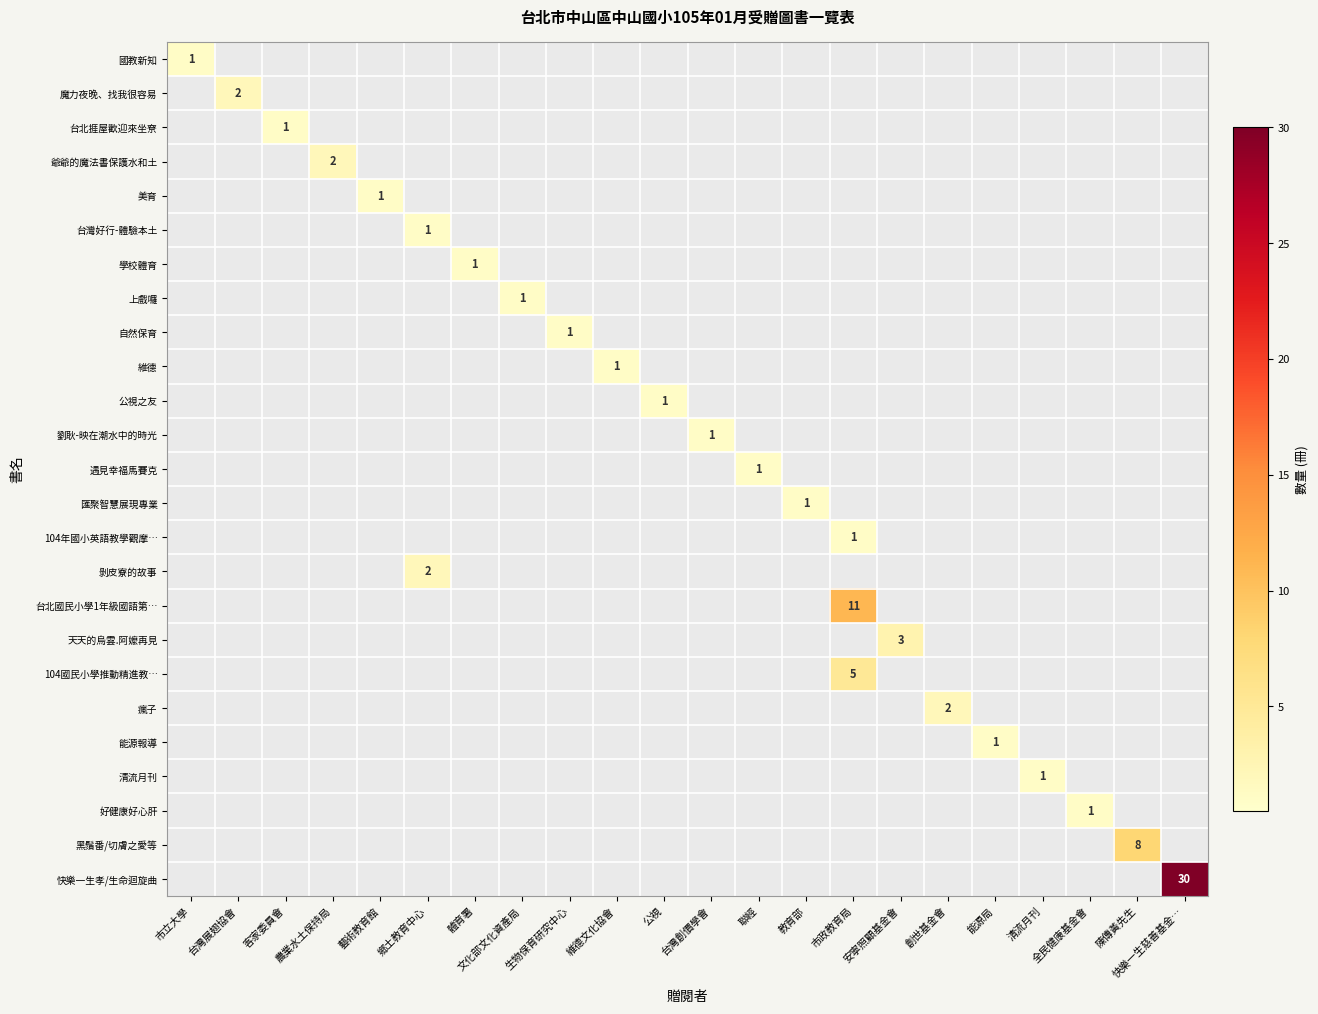

Which has a higher value, 台灣創價學會 or 能源局?

台灣創價學會